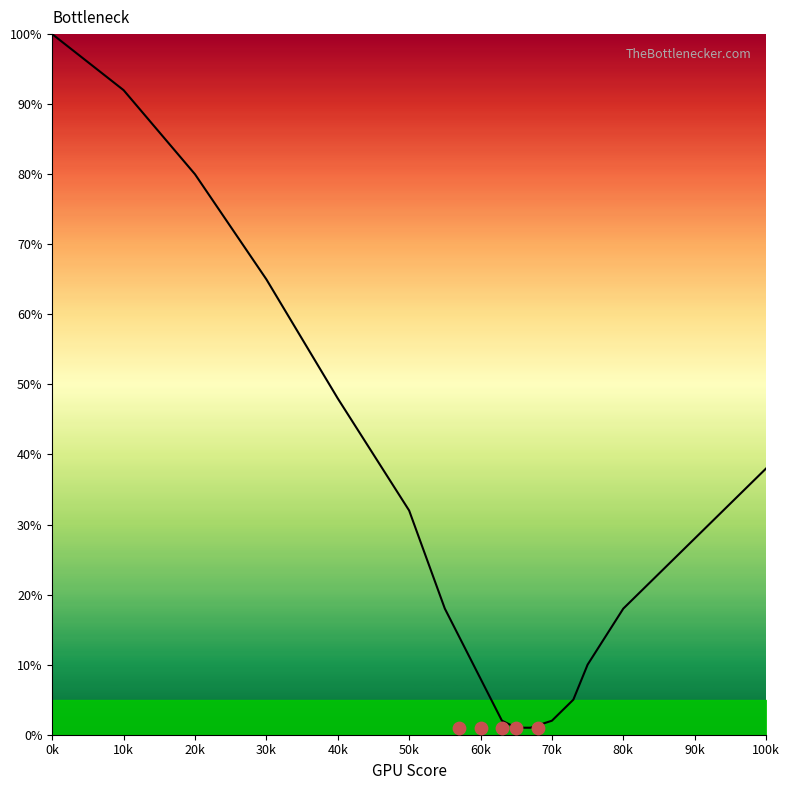

Which has a higher value, 639 or 6311?

6311